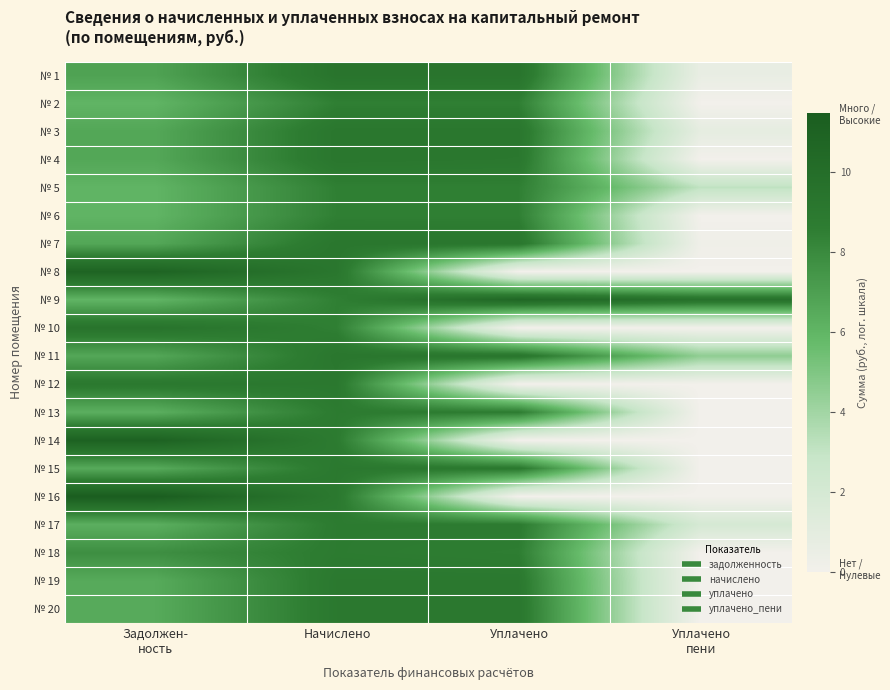

Which has a higher value, Уплачено or Уплачено
пени?

Уплачено